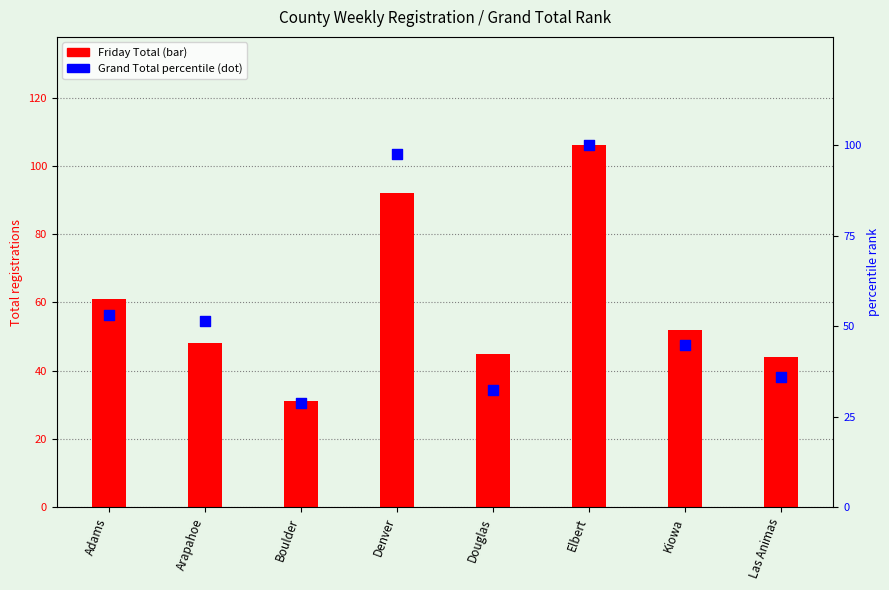

Which series contains the highest Y value?

Friday Total